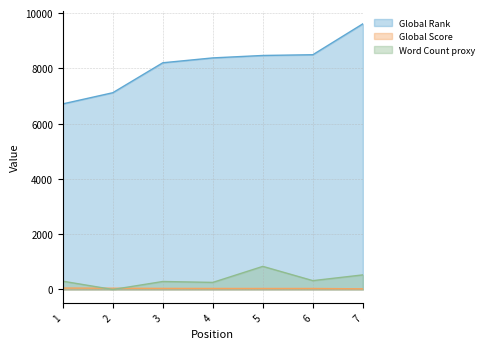

How many distinct data groups are displayed?

3